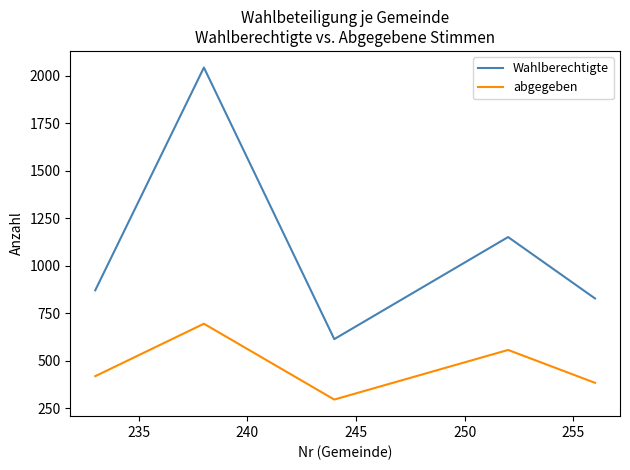

Is this an area chart (filled region under the line)?

No